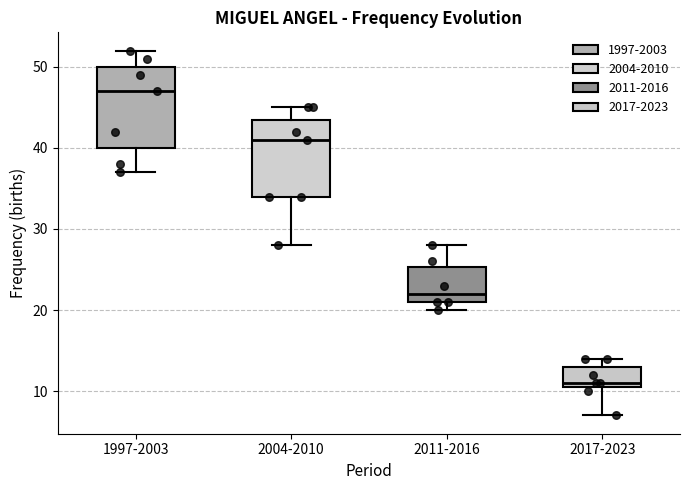

Reading left to right, read every box against the y-axis: the position of its median line, the range the box covers, and the ends of its whiskers. The values are not printed on the chart, so give them approximately, as read against the axis.

1997-2003: median 47, box 40 to 50, whiskers 37 to 52
2004-2010: median 41, box 34 to 44, whiskers 28 to 45
2011-2016: median 22, box 21 to 25, whiskers 20 to 28
2017-2023: median 11 (just above the box's lower edge), box 11 to 13, whiskers 7 to 14